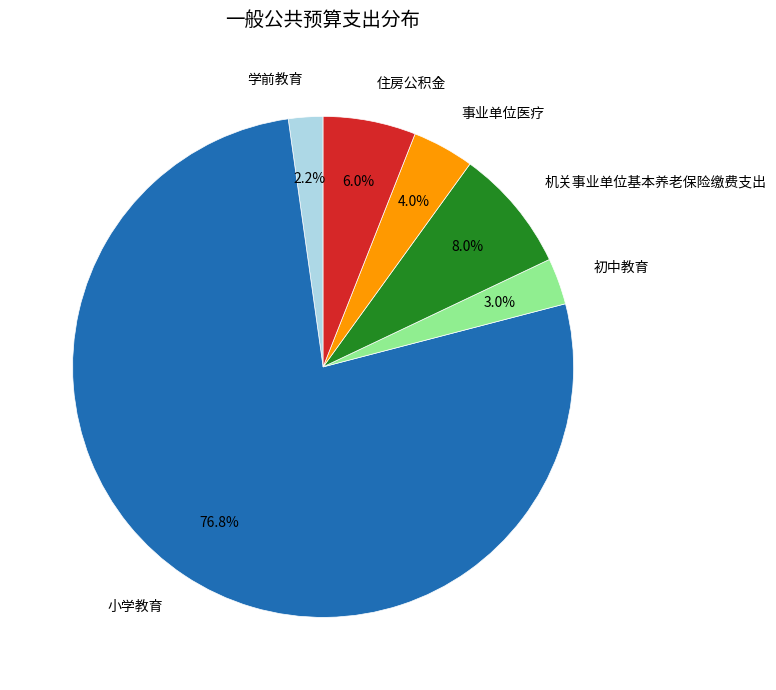

Which slice represents more than half of the pie?

小学教育